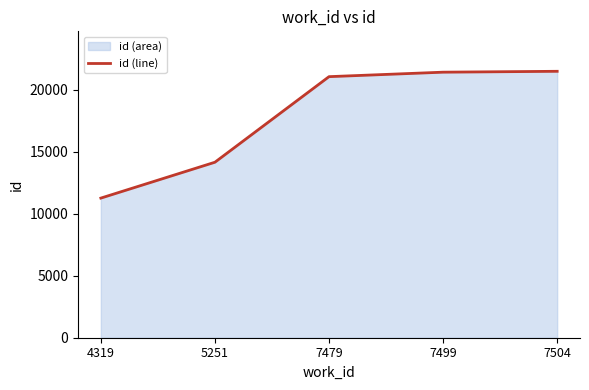

True or false: there are more than 1 points higher than both neighbors.

False